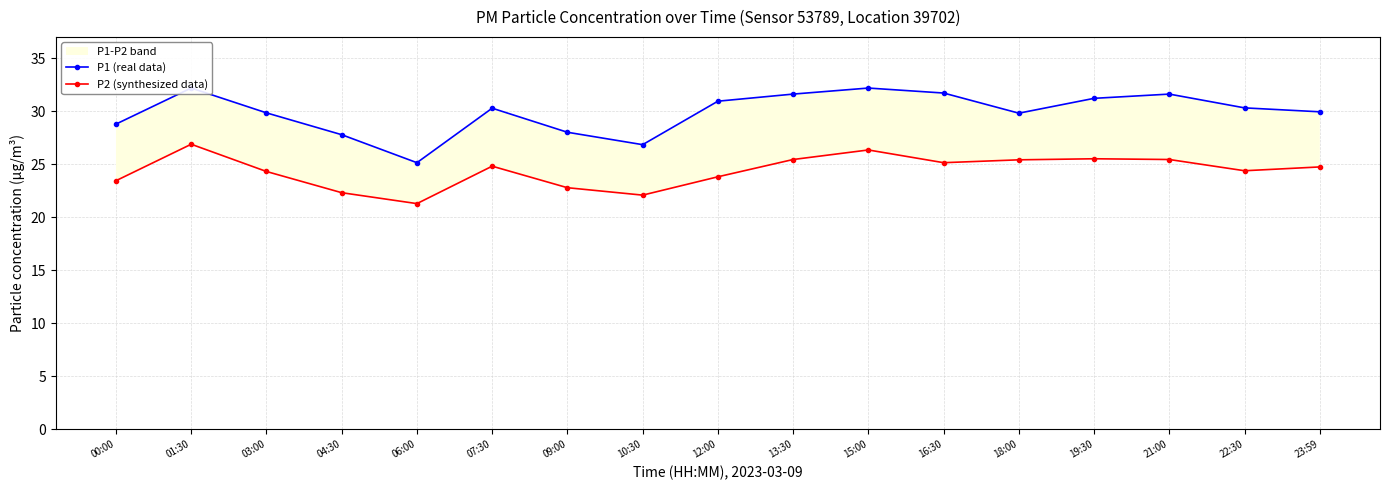

What position from the right is 04:30?

14